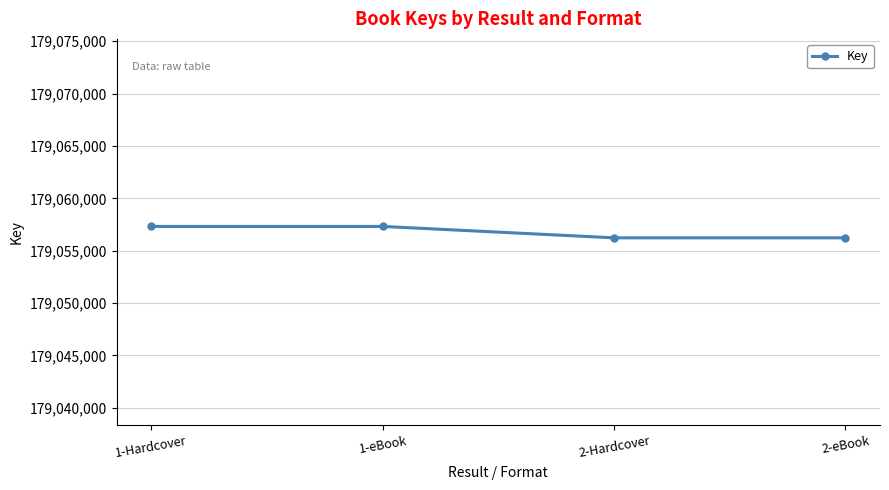

Count the number of categories in the chart.

4